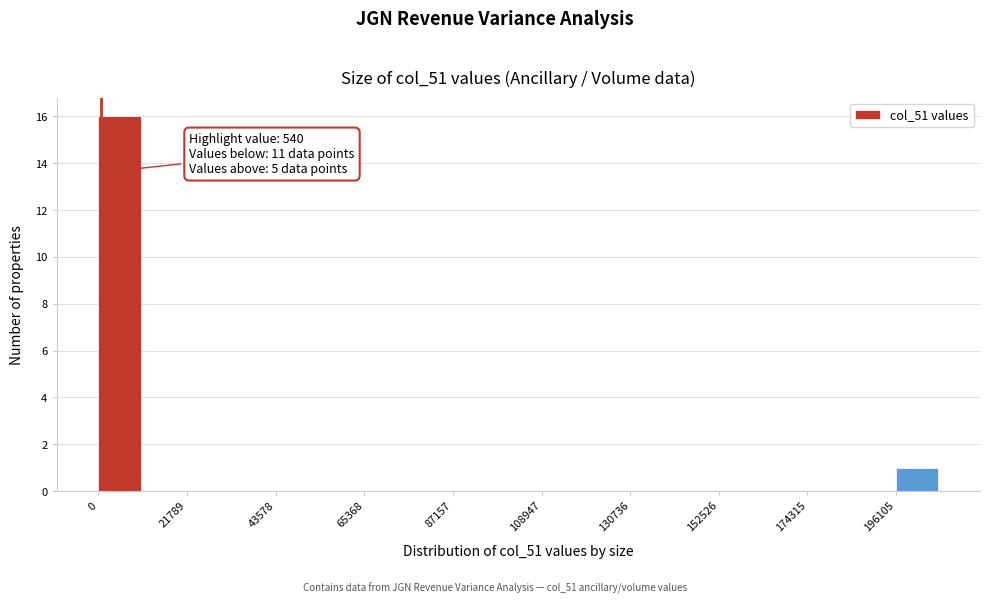

Around what value on the x-axis is the tallest bar? Give the approximate position of its centre, as read against the axis.

5000